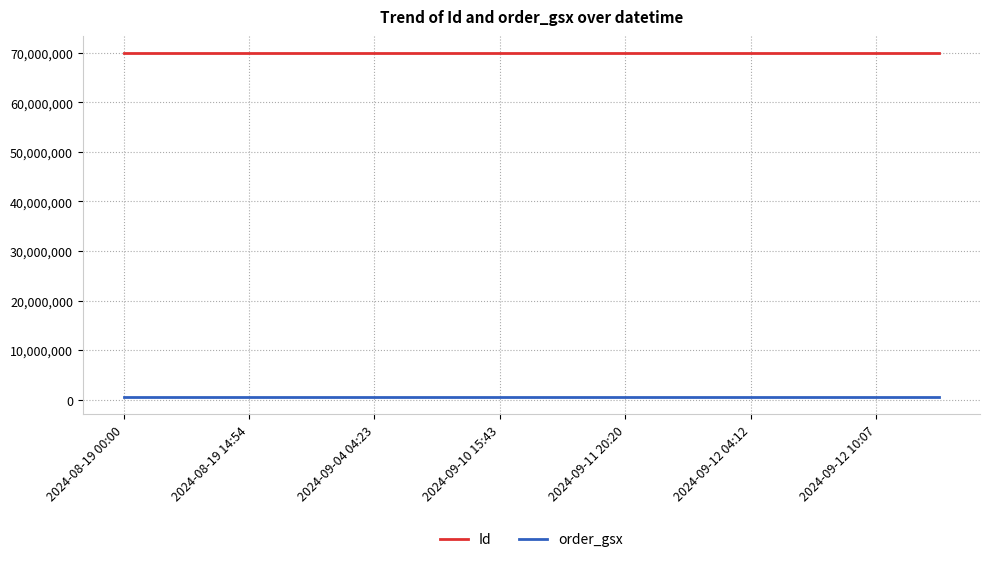

True or false: order_gsx and Id intersect in this chart.

False